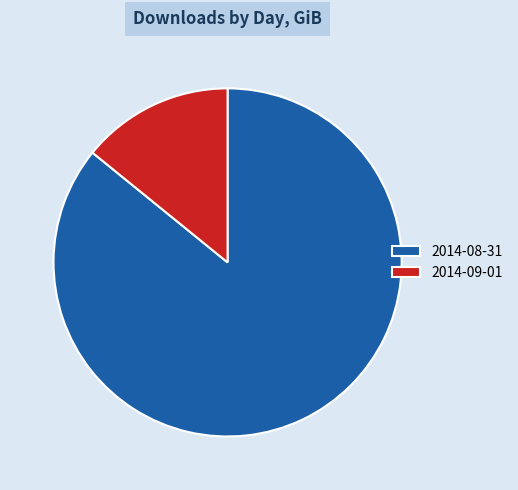

Is it true that 2014-09-01 is 14% of the pie?

True